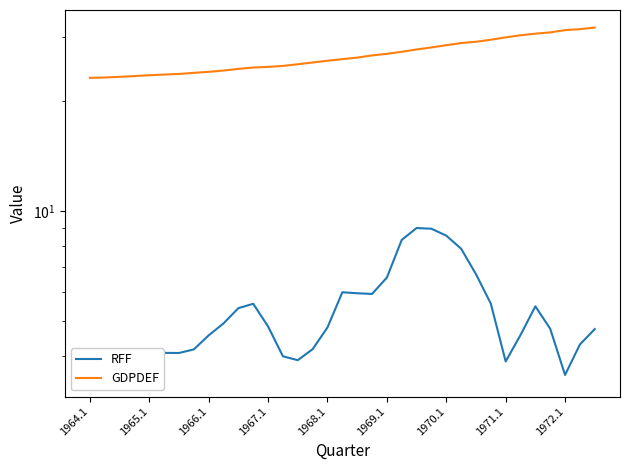

Which series changed the most between 16 and 25?

RFF